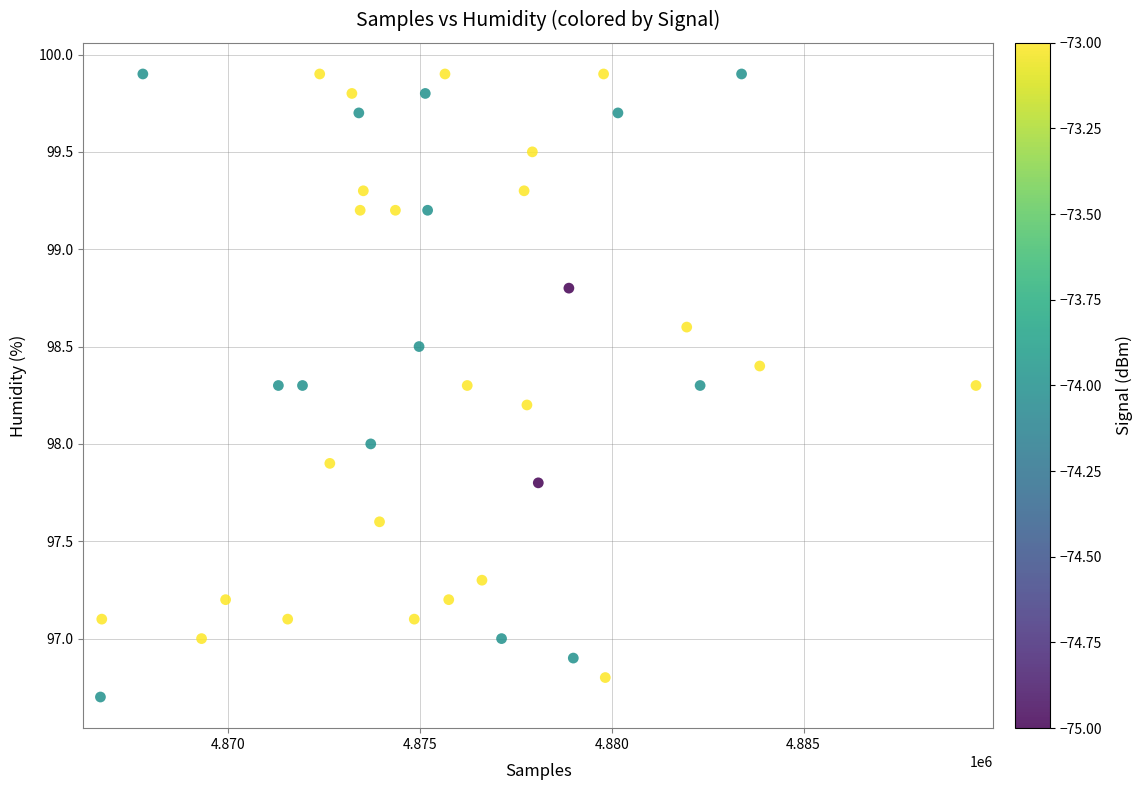

What is the range of Y values (max minus min)?

3.2